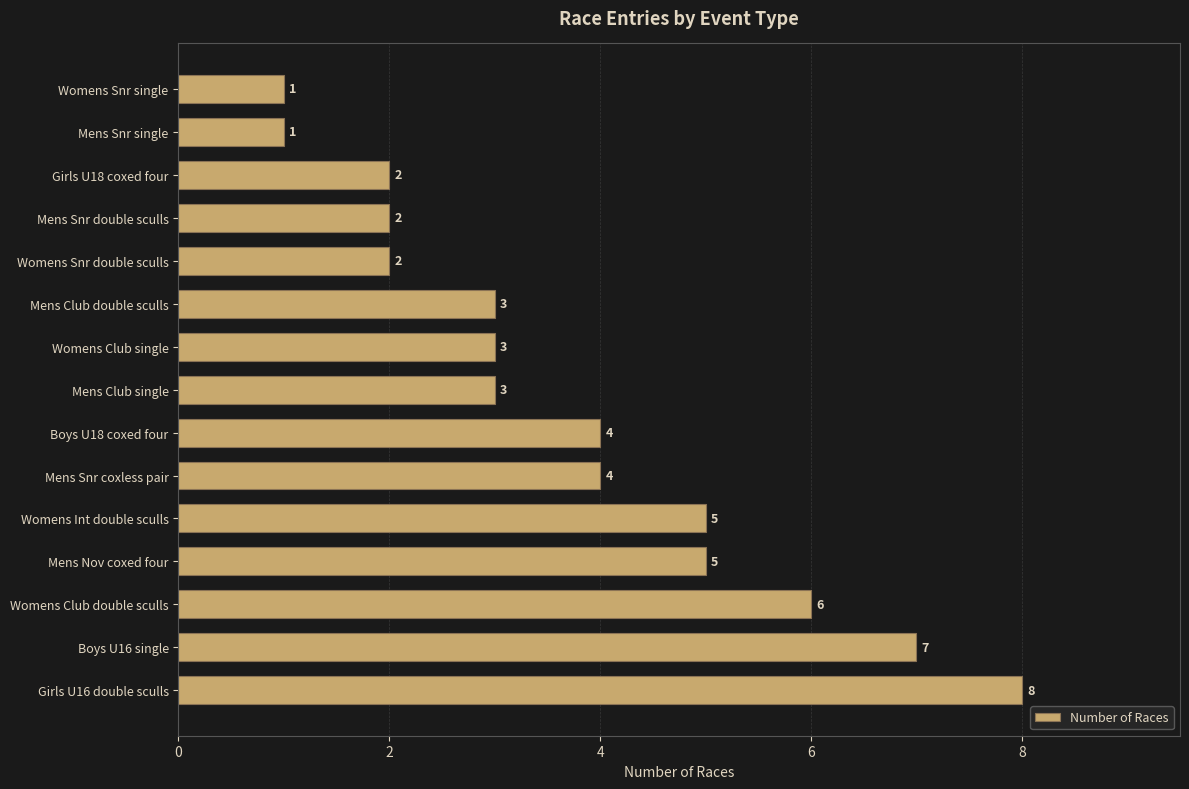

What is the maximum value shown in the chart?

8